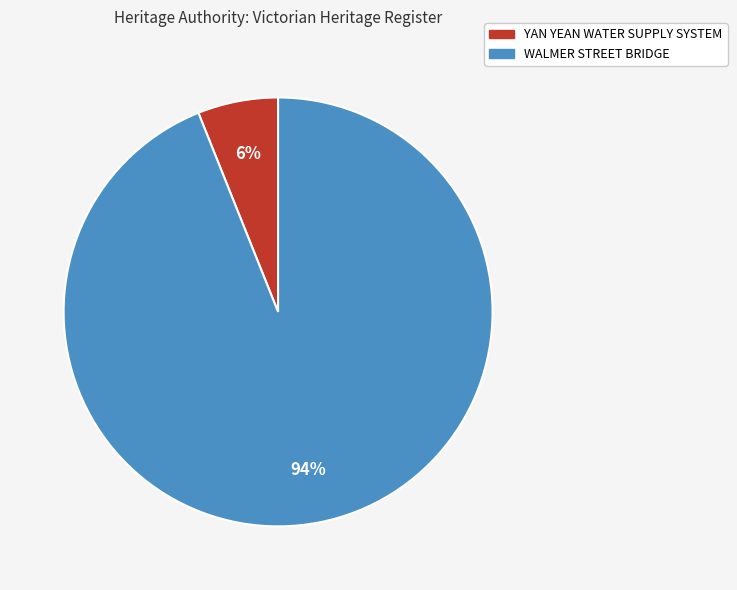

Does YAN YEAN WATER SUPPLY SYSTEM account for over 50% of the chart?

No